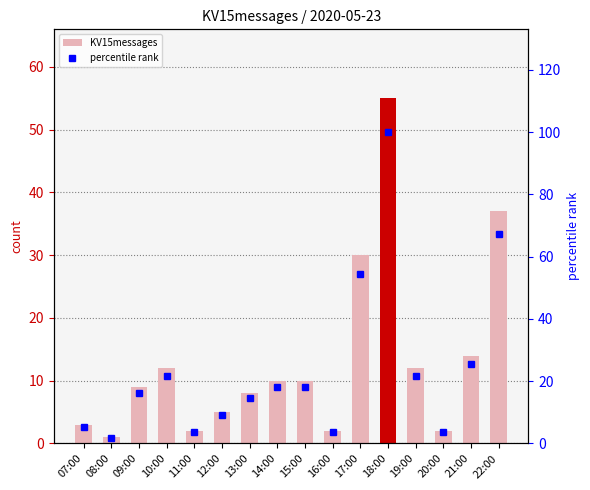

What is the label of the 15th bar from the left?

21:00